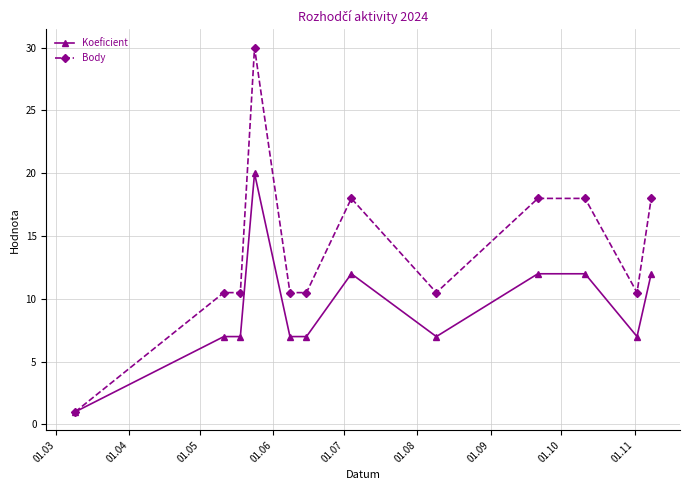

Reading right to left, extract all data points from this chart.

Koeficient: 12.0	7.0	12.0	12.0	7.0	12.0	7.0	7.0	20.0	7.0	7.0	1.0
Body: 18.0	10.5	18.0	18.0	10.5	18.0	10.5	10.5	30.0	10.5	10.5	1.0